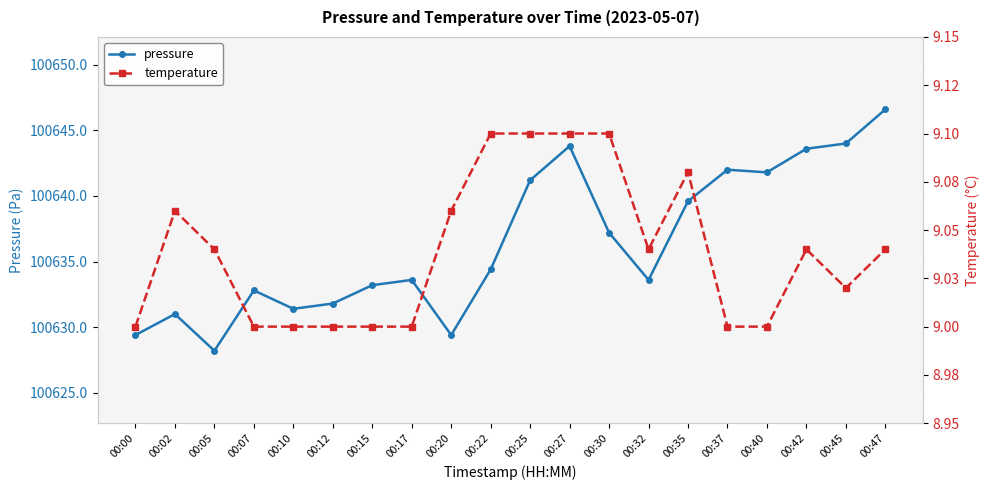

Reading left to right, list all the values displayed in this chart.

pressure: 100629.4	100631.0	100628.2	100632.8	100631.4	100631.8	100633.2	100633.6	100629.4	100634.4	100641.2	100643.8	100637.2	100633.6	100639.6	100642.0	100641.8	100643.6	100644.0	100646.6
temperature: 9.0	9.1	9.0	9.0	9.0	9.0	9.0	9.0	9.1	9.1	9.1	9.1	9.1	9.0	9.1	9.0	9.0	9.0	9.0	9.0